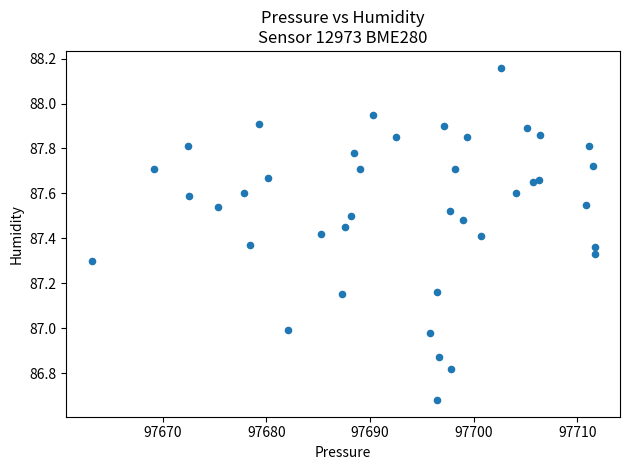

What is the range of X values (max minus min)?

48.6